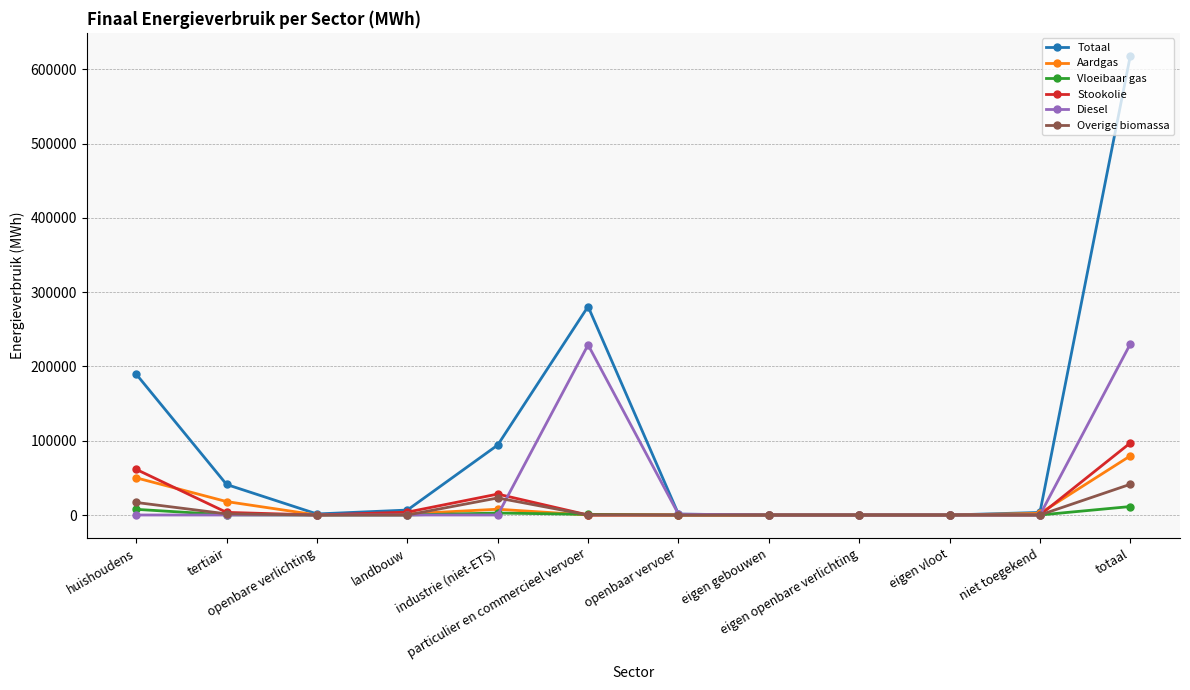

What is the highest value of the Diesel series?

230144.3